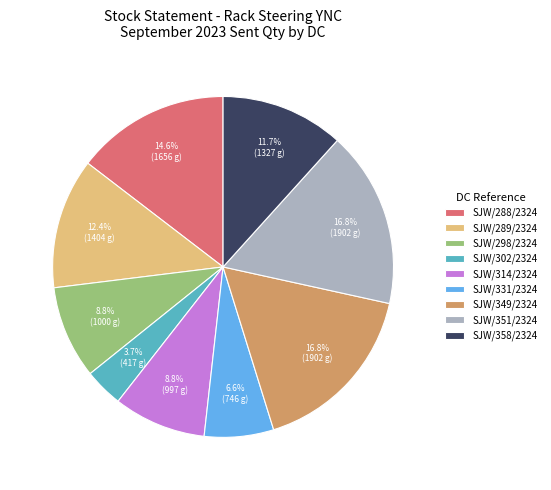

Which has a higher value, SJW/289/2324 or SJW/349/2324?

SJW/349/2324